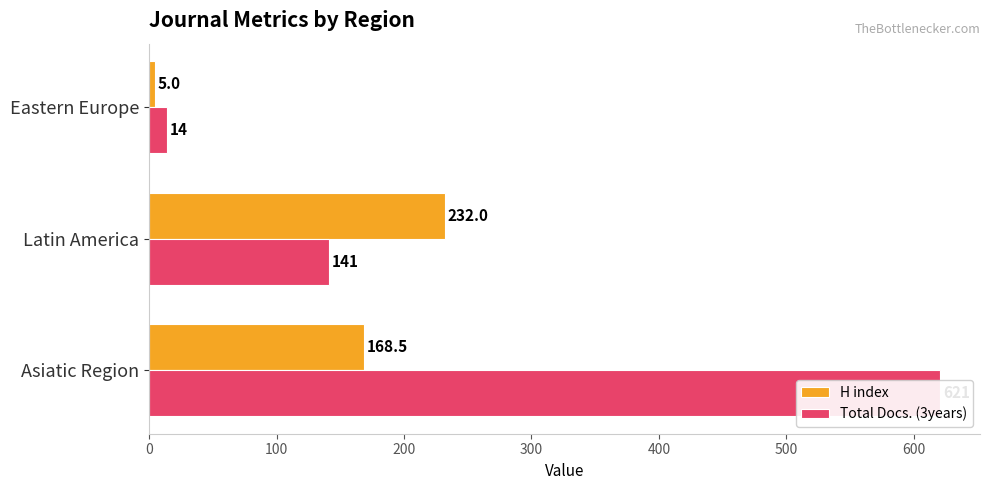

How many Total Docs. (3years) values are between 14 and 621?

3